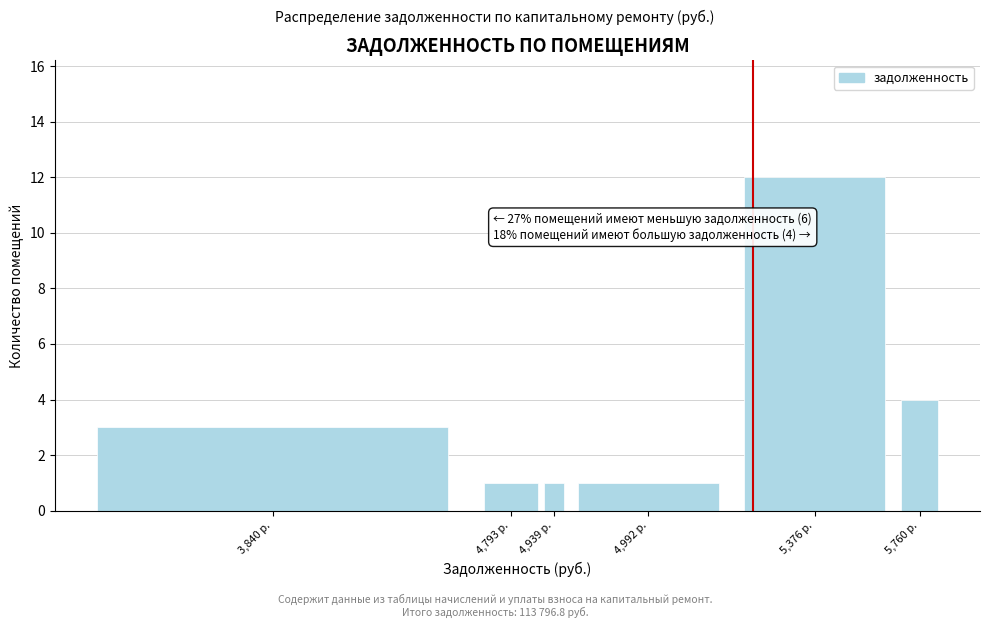

Reading left to right, extract all data points from this chart.

3,840 р.=3	4,793 р.=1	4,939 р.=1	4,992 р.=1	5,376 р.=12	5,760 р.=4